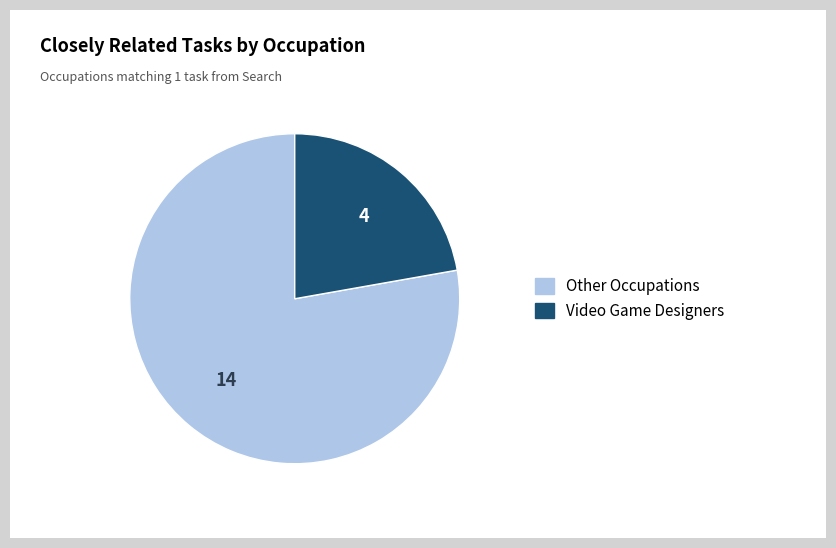

How many segments does this pie chart have?

2